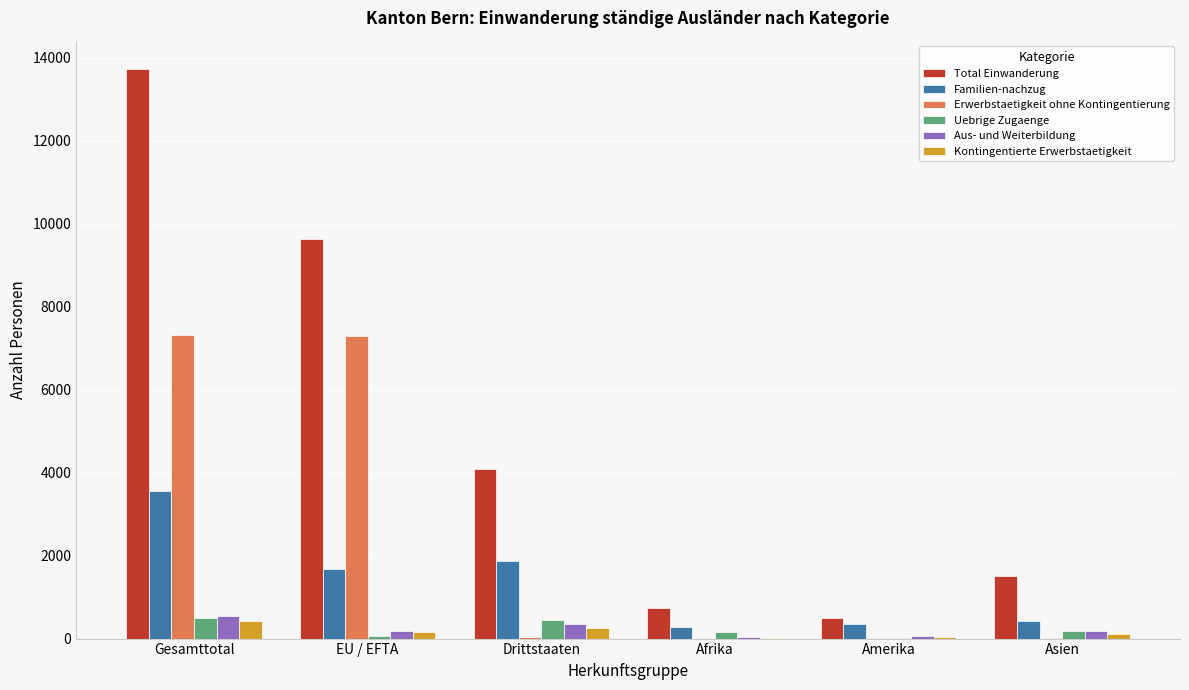

The value of Erwerbstaetigkeit ohne Kontingentierung at EU / EFTA is 7302. True or false?

True